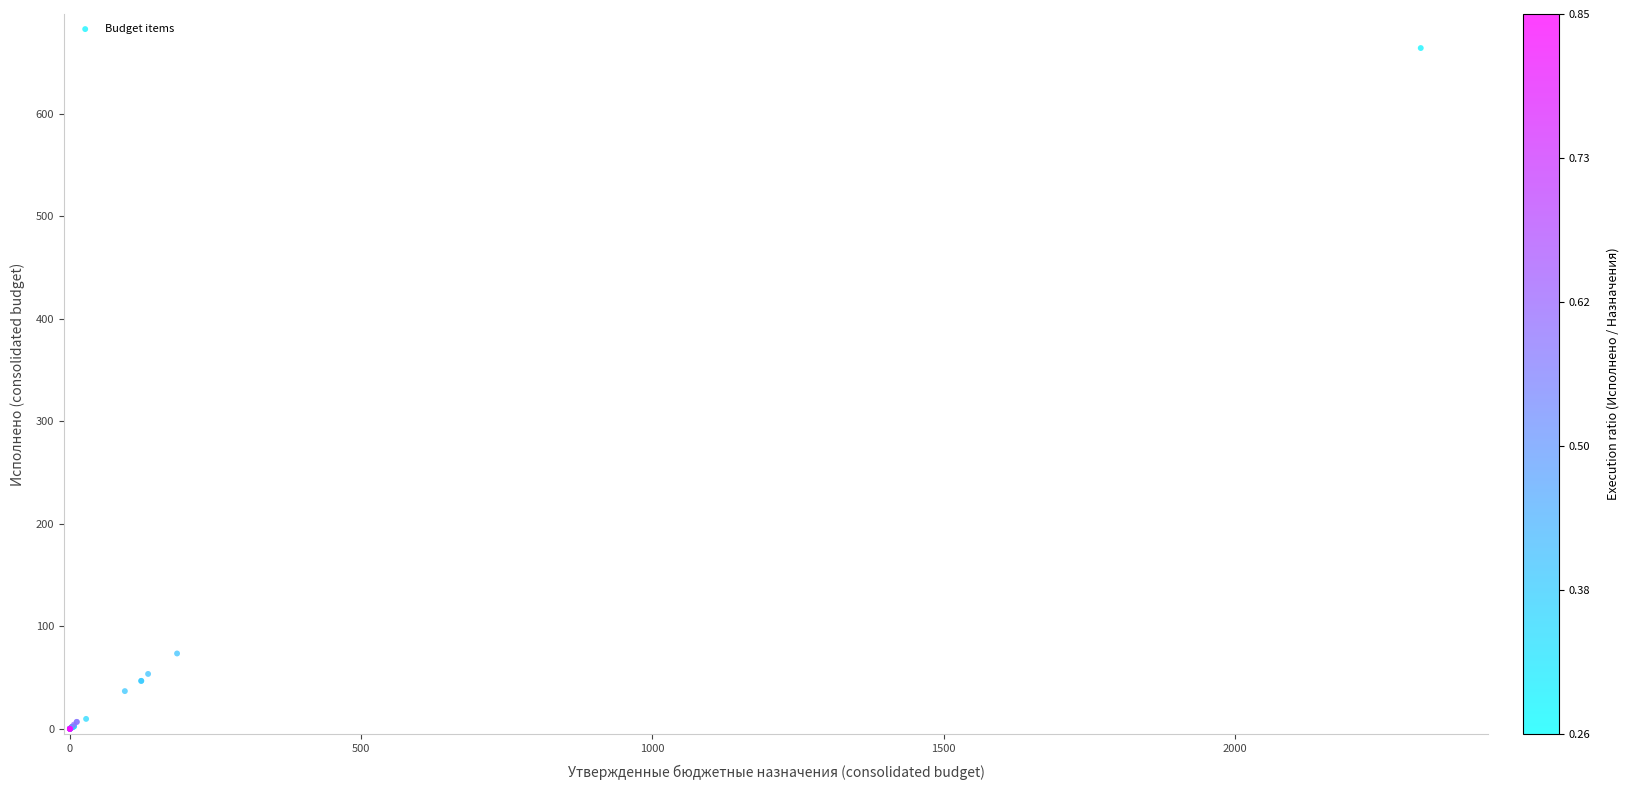

What Y value in the scatter plot is closest to 332?

73.5